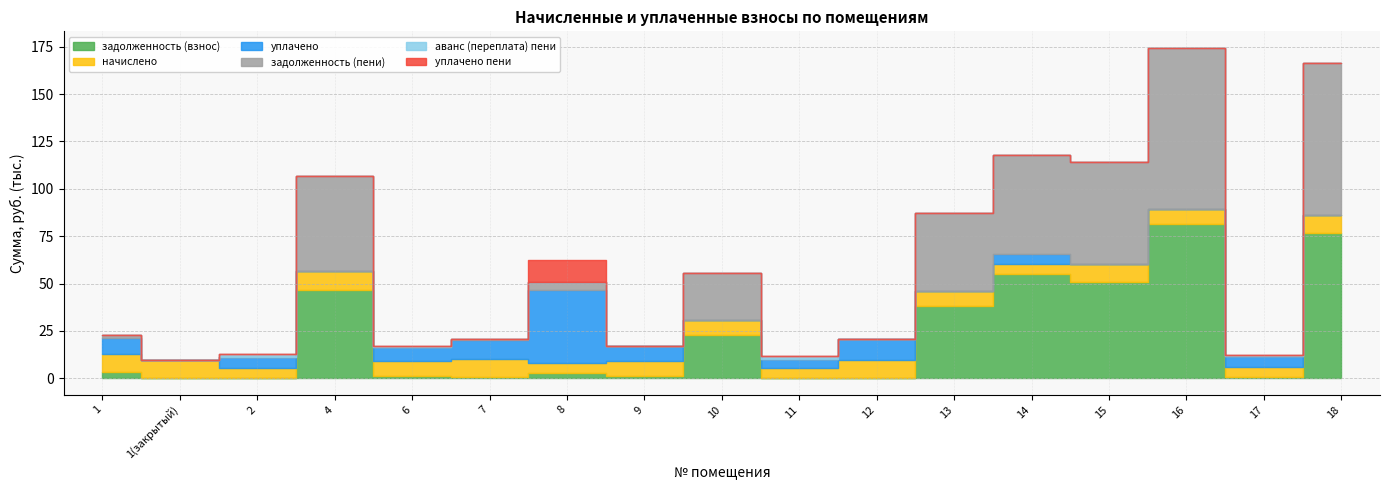

What is the value of the начислено point at the 4th from the left?

9630.2